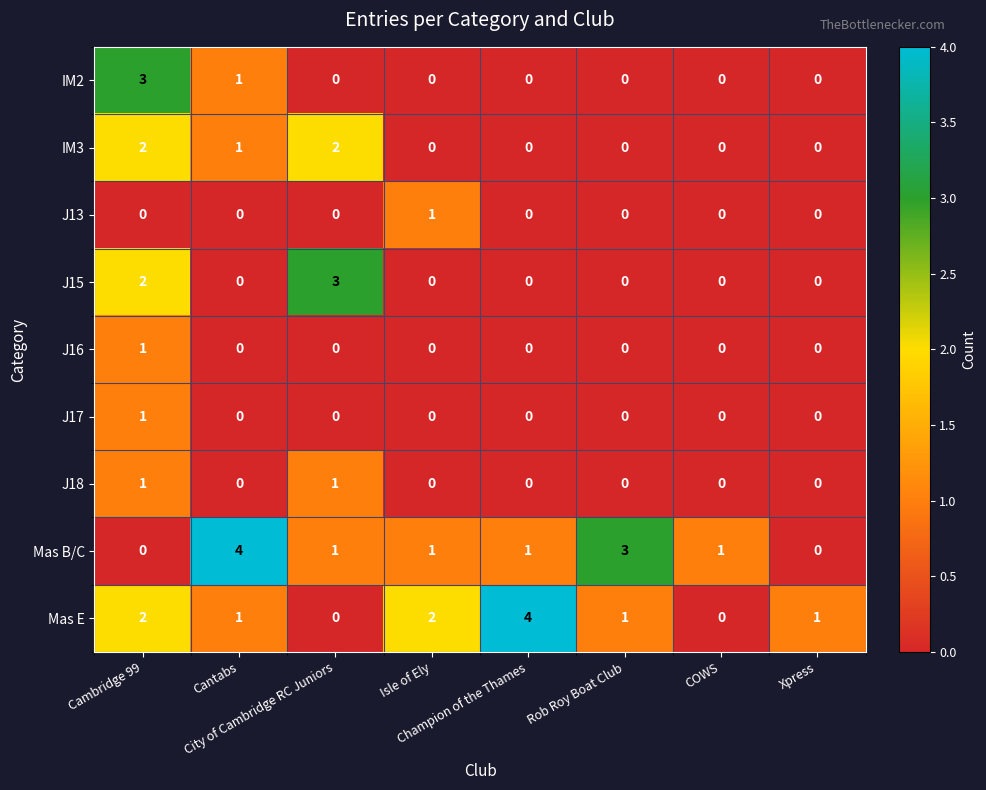

What is the greatest value displayed?

4